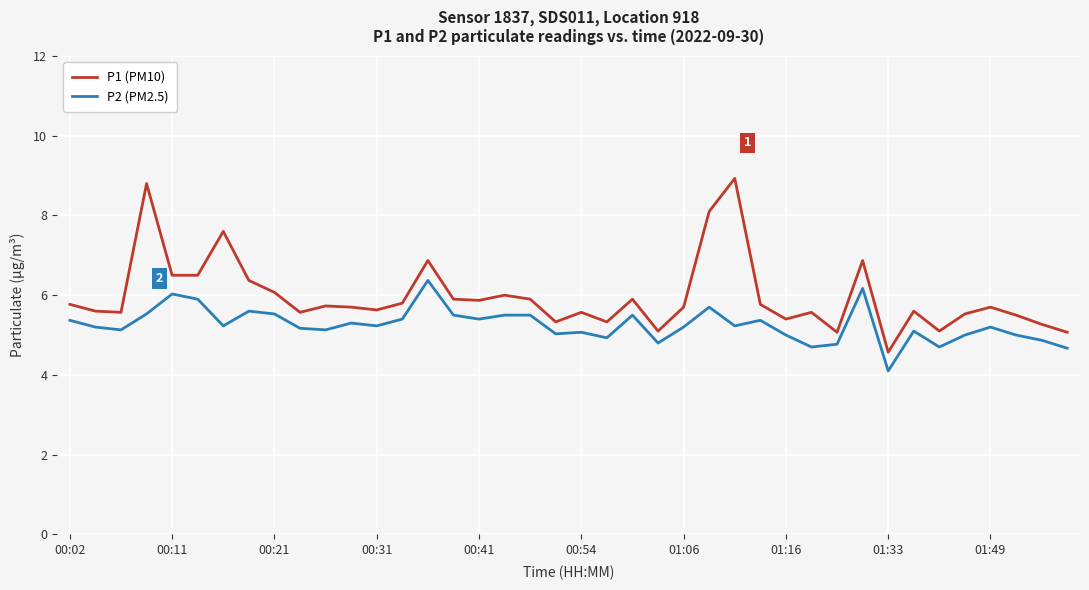

True or false: P2 (PM2.5) and P1 (PM10) intersect in this chart.

False